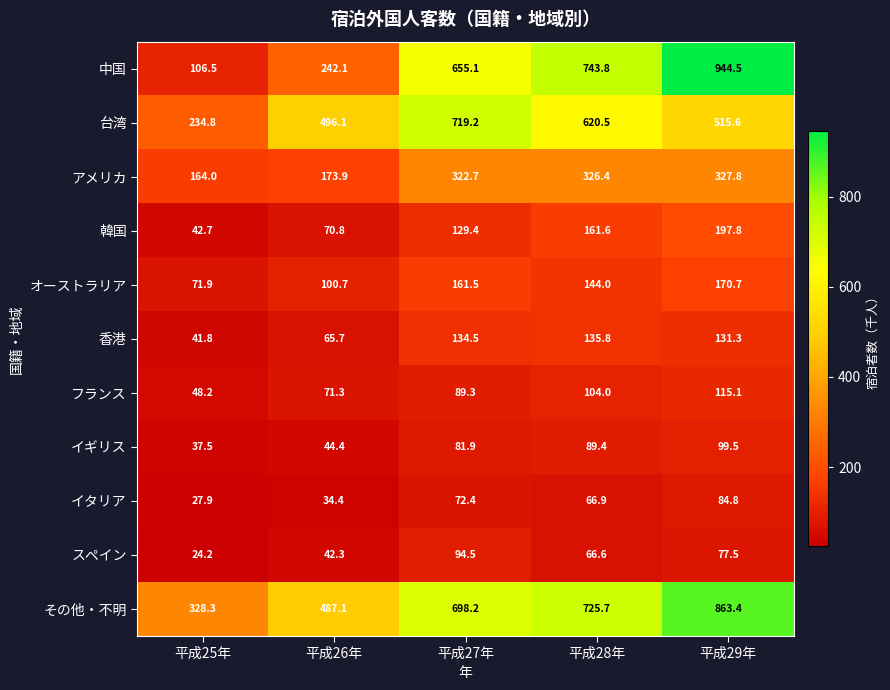

At which label does フランス first exceed 89?

平成27年